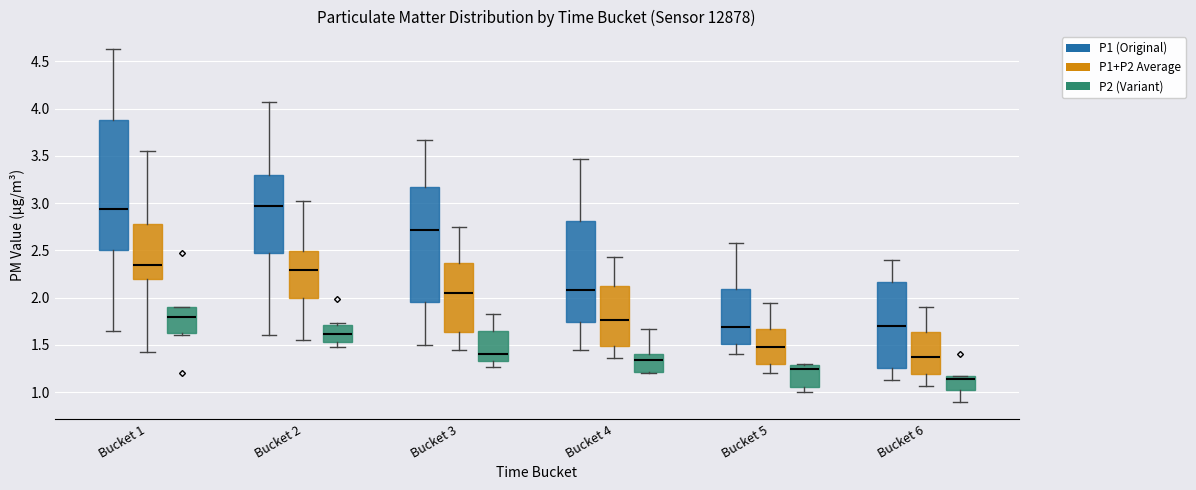

Reading left to right, read every box against the y-axis: the position of its median line, the range the box covers, and the ends of its whiskers. The values are not printed on the chart, so give them approximately, as read against the axis.

Bucket 1 (P1 (Original)): median 2.95, box 2.50 to 3.90, whiskers 1.65 to 4.65
Bucket 1 (P1+P2 Average): median 2.35, box 2.20 to 2.80, whiskers 1.45 to 3.55
Bucket 1 (P2 (Variant)): median 1.80, box 1.65 to 1.90, whiskers 1.60 to 1.90
Bucket 2 (P1 (Original)): median 2.95, box 2.45 to 3.30, whiskers 1.60 to 4.05
Bucket 2 (P1+P2 Average): median 2.30, box 2.00 to 2.50, whiskers 1.55 to 3.05
Bucket 2 (P2 (Variant)): median 1.60, box 1.55 to 1.70, whiskers 1.50 to 1.75
Bucket 3 (P1 (Original)): median 2.70, box 1.95 to 3.20, whiskers 1.50 to 3.65
Bucket 3 (P1+P2 Average): median 2.05, box 1.65 to 2.35, whiskers 1.45 to 2.75
Bucket 3 (P2 (Variant)): median 1.40, box 1.35 to 1.65, whiskers 1.25 to 1.85
Bucket 4 (P1 (Original)): median 2.10, box 1.75 to 2.80, whiskers 1.45 to 3.45
Bucket 4 (P1+P2 Average): median 1.75, box 1.50 to 2.10, whiskers 1.35 to 2.45
Bucket 4 (P2 (Variant)): median 1.35, box 1.20 to 1.40, whiskers 1.20 (just below the box's lower edge) to 1.65
Bucket 5 (P1 (Original)): median 1.70, box 1.50 to 2.10, whiskers 1.40 to 2.60
Bucket 5 (P1+P2 Average): median 1.50, box 1.30 to 1.65, whiskers 1.20 to 1.95
Bucket 5 (P2 (Variant)): median 1.25, box 1.05 to 1.30, whiskers 1.00 to 1.30
Bucket 6 (P1 (Original)): median 1.70, box 1.25 to 2.15, whiskers 1.15 to 2.40
Bucket 6 (P1+P2 Average): median 1.35, box 1.20 to 1.65, whiskers 1.05 to 1.90
Bucket 6 (P2 (Variant)): median 1.15 (just below the box's upper edge), box 1.05 to 1.15, whiskers 0.90 to 1.15